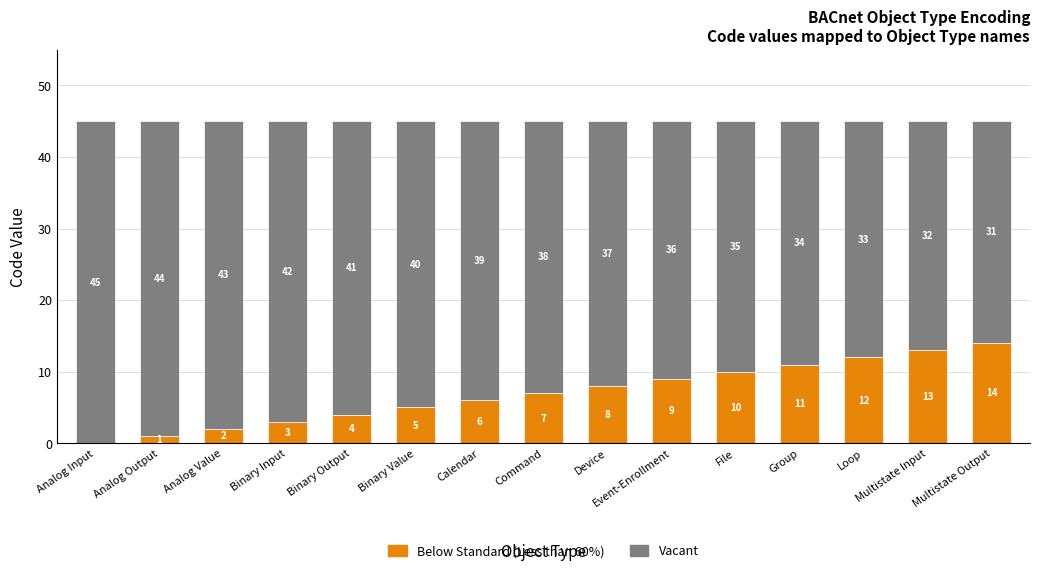

Are the bars horizontal?

No